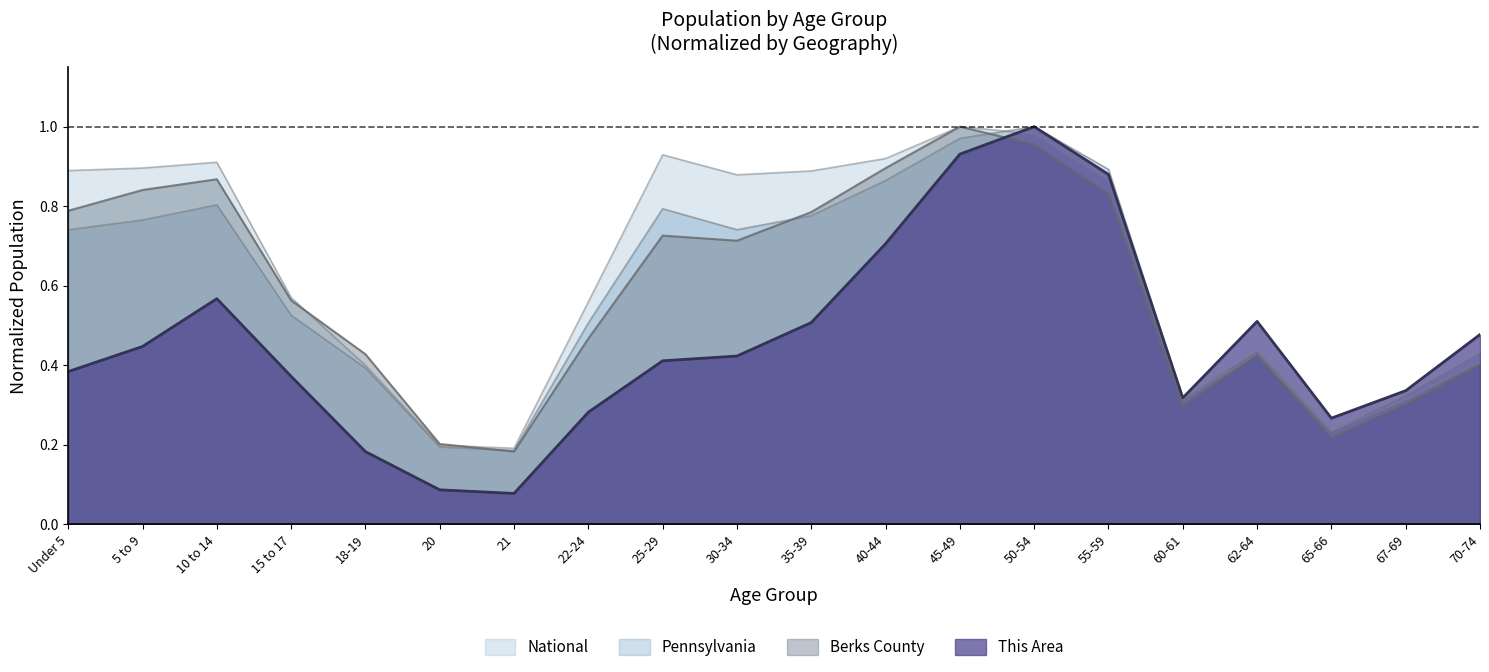

Between 65-66 and 18-19, which is larger?

65-66